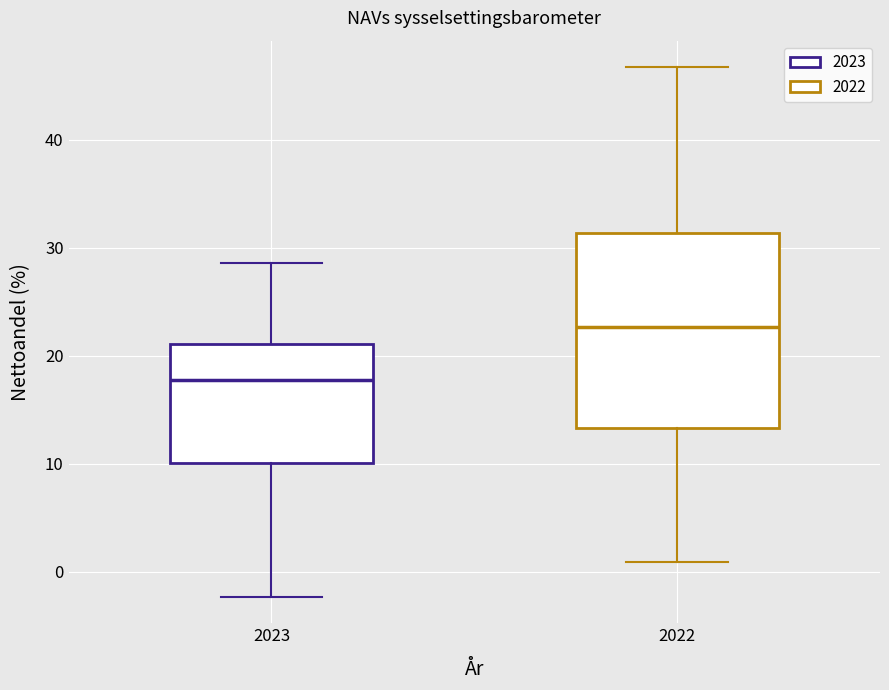

Reading left to right, transcribe this box plot: for each box, give where its median line is, the range the box spans, and where its two whiskers end, as read against the y-axis. The values are not printed on the chart, so give them approximately, as read against the axis.

2023: median 18, box 10 to 21, whiskers -2 to 29
2022: median 23, box 13 to 31, whiskers 1 to 47